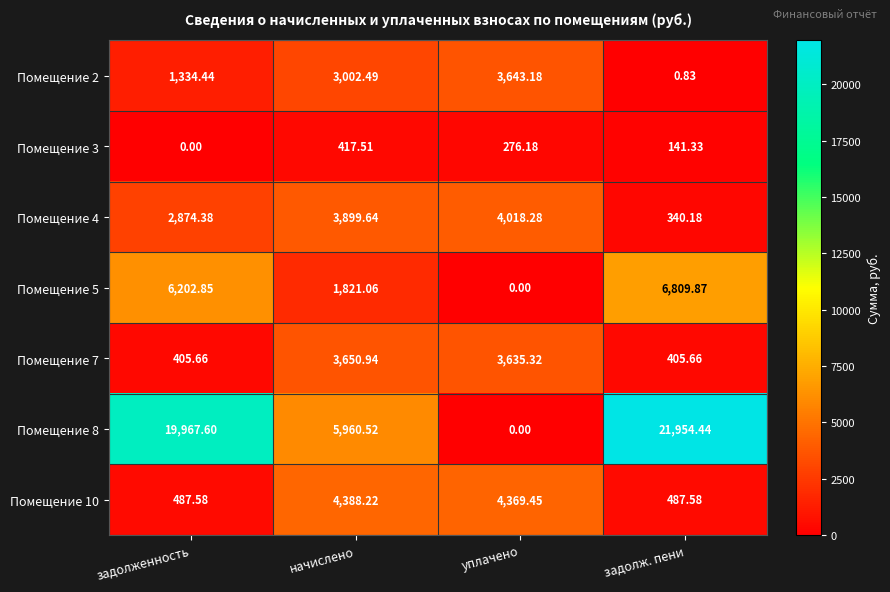

At which category is the sum across all series the highest?

задолженность